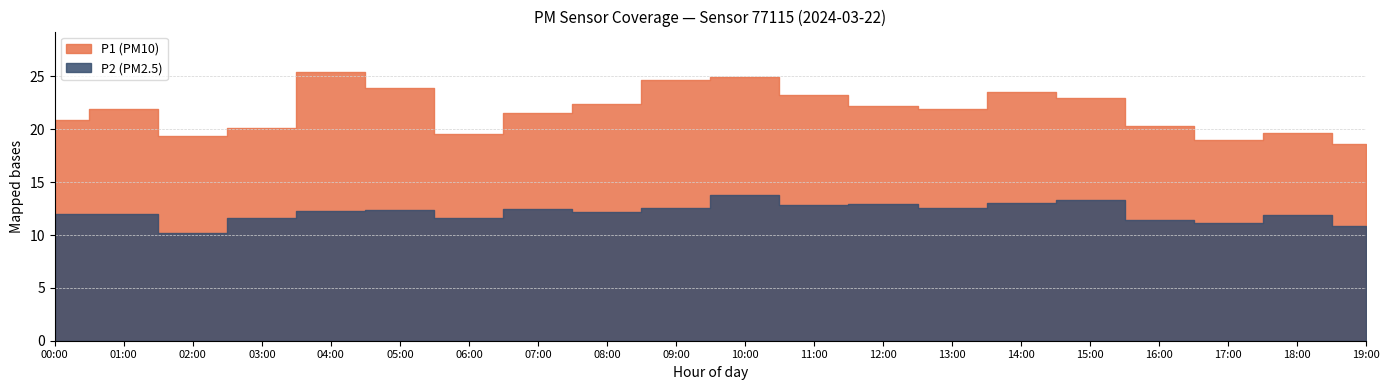

True or false: P1 and P2 cross at least once.

False